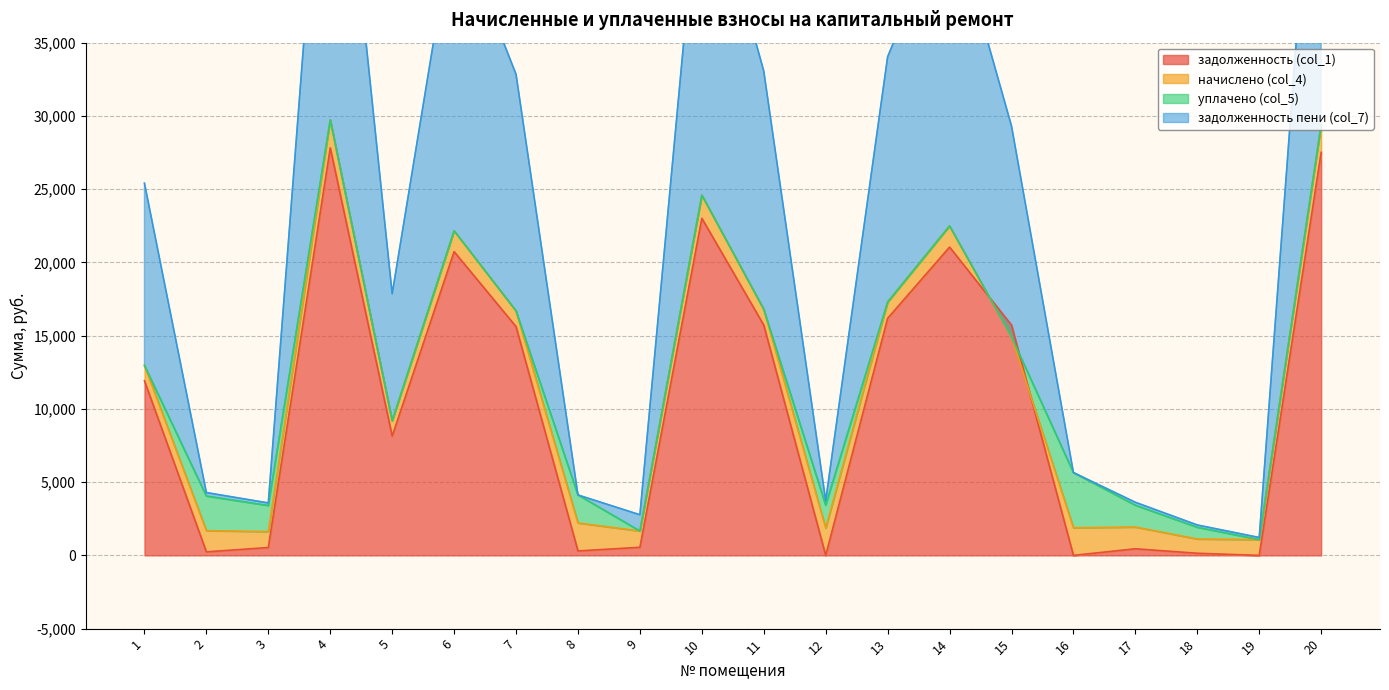

What is the highest value of the задолженность (col_1) series?

27818.8